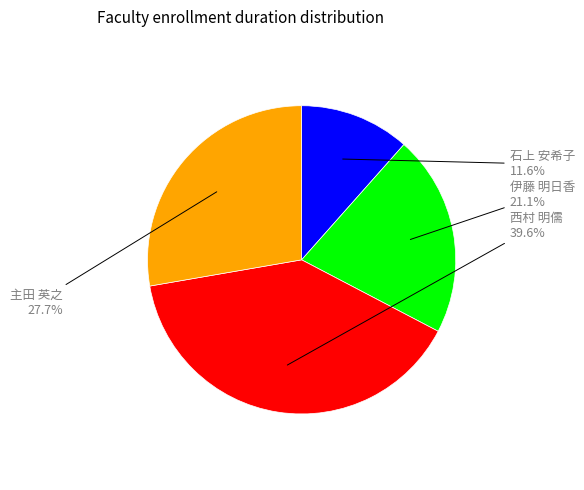

Does any single category account for the majority?

No